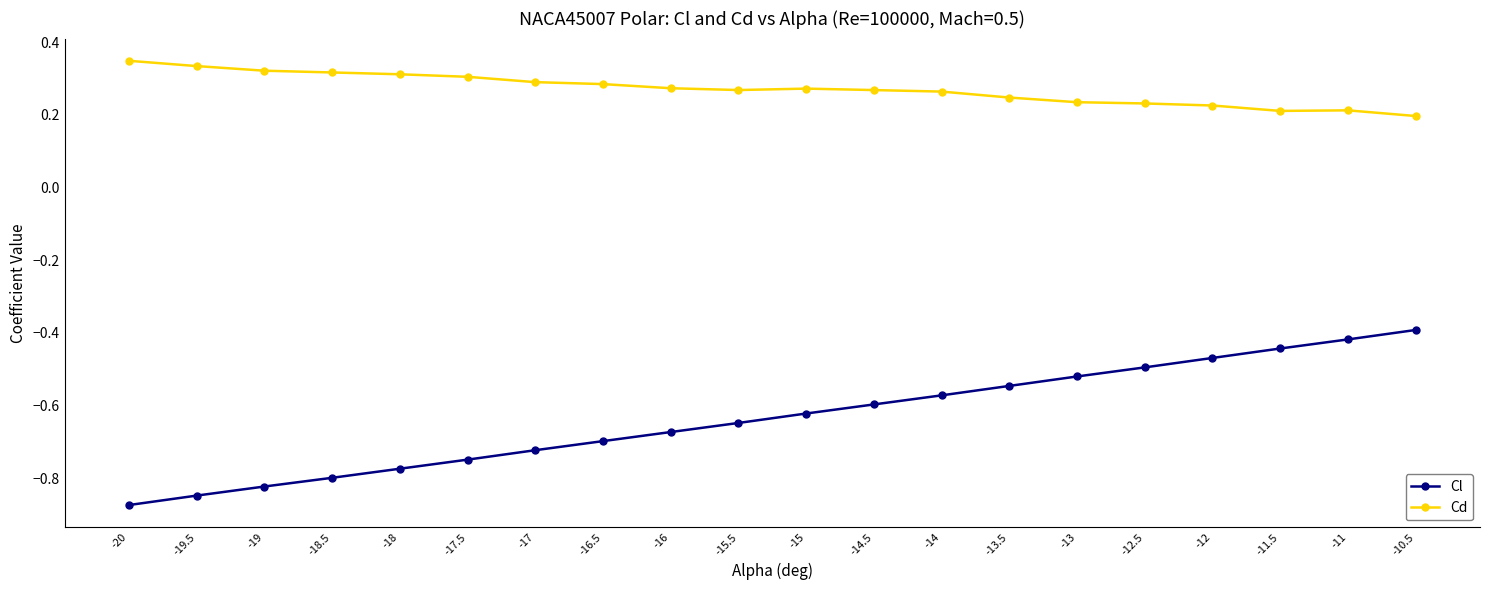

What position from the left is -13?

15